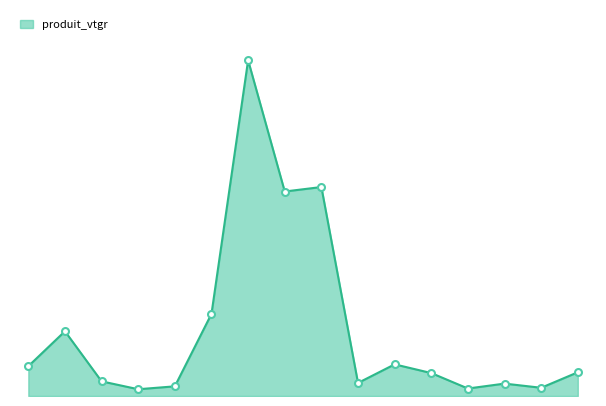

How many points are lower than both their immediate neighbors (excluding endpoints)?

5